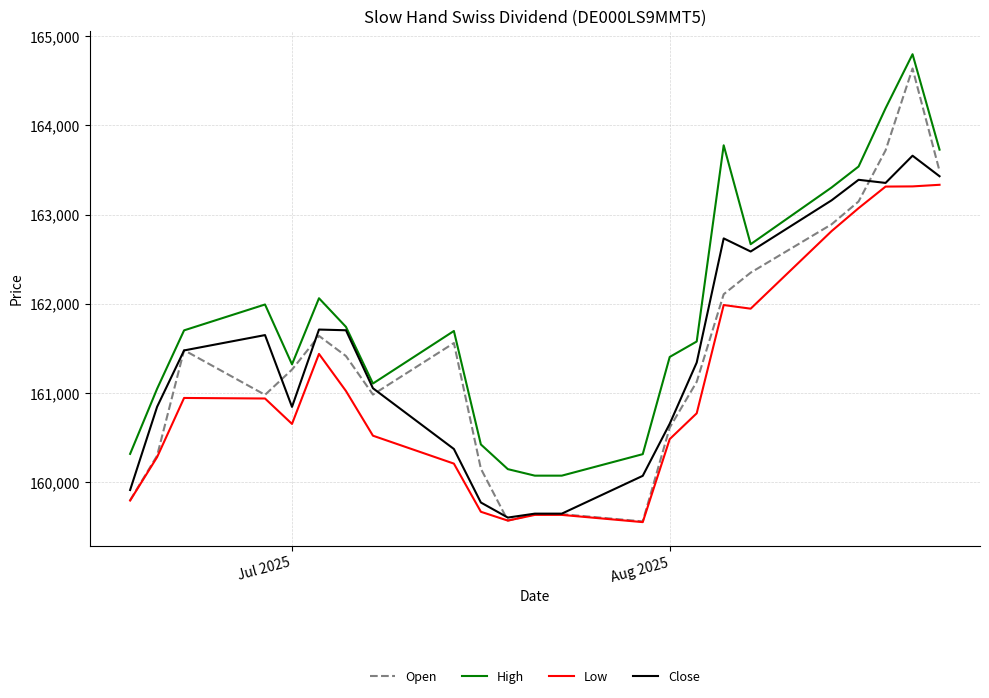

Which series has the largest total across all categories?

High